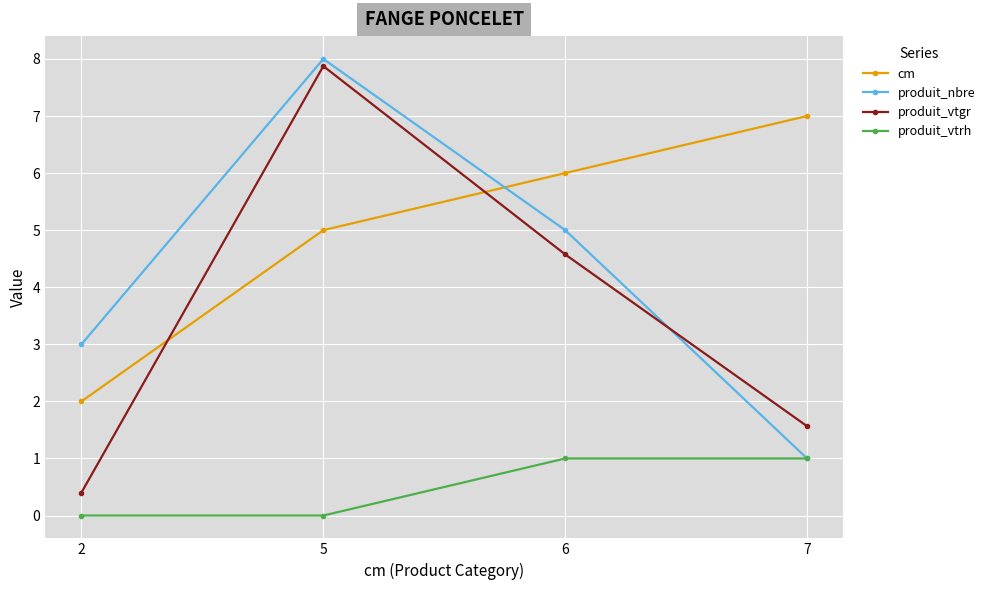

The value of cm at 5 is 2.6. True or false?

False